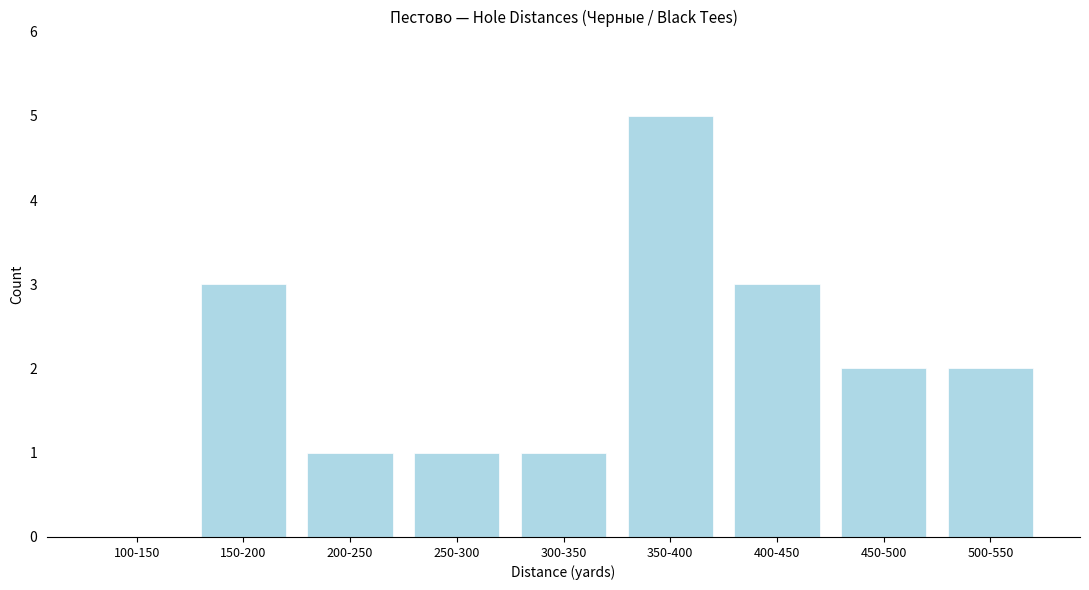

Reading left to right, list all the values displayed in this chart.

100-150=0	150-200=3	200-250=1	250-300=1	300-350=1	350-400=5	400-450=3	450-500=2	500-550=2